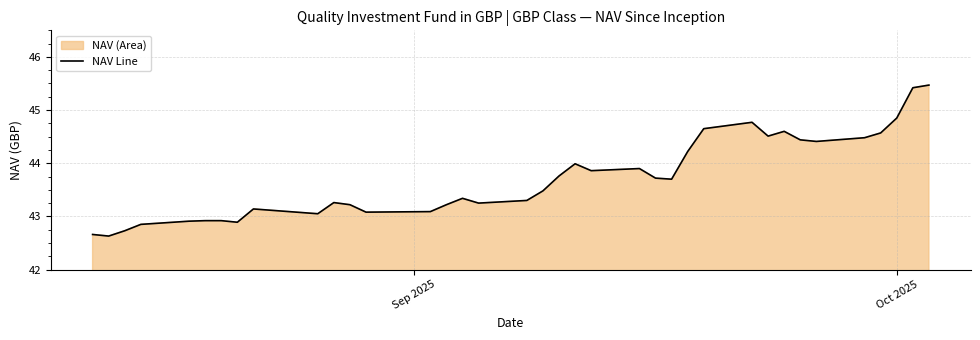

How many interior local peaks (higher than both neighbors) does the data have?

7